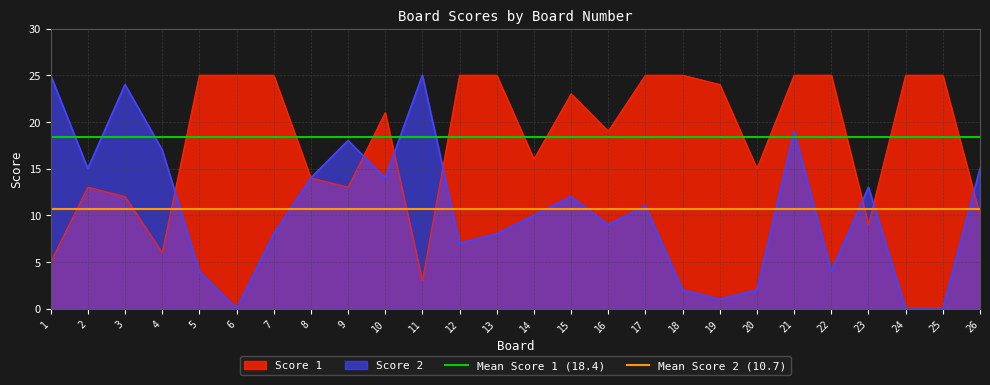

The value of Score 1 at 14 is 16. True or false?

True